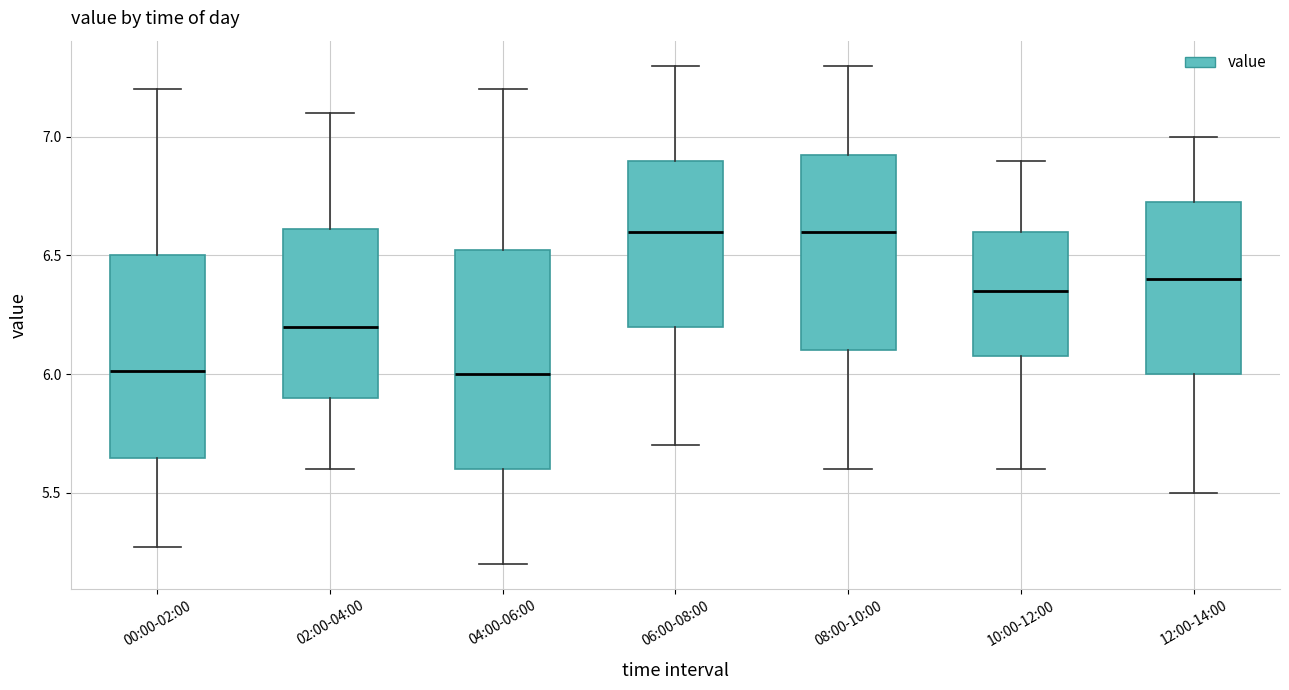

Which box is the tallest, from its lower edge to its upper edge?

04:00-06:00